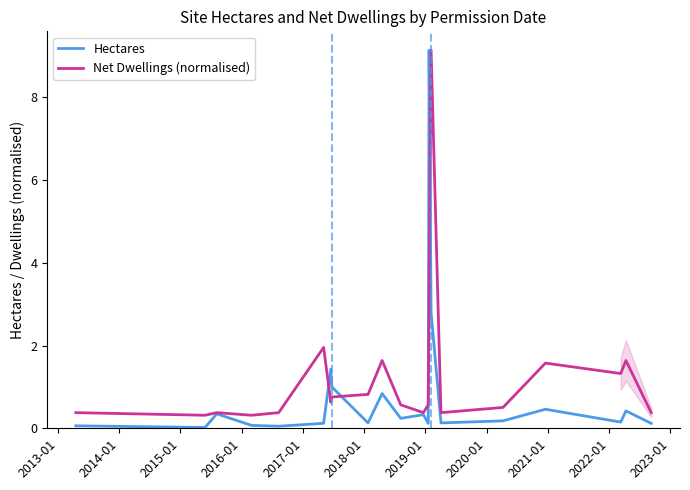

What is the maximum value for Net Dwellings (normalised)?

9.1